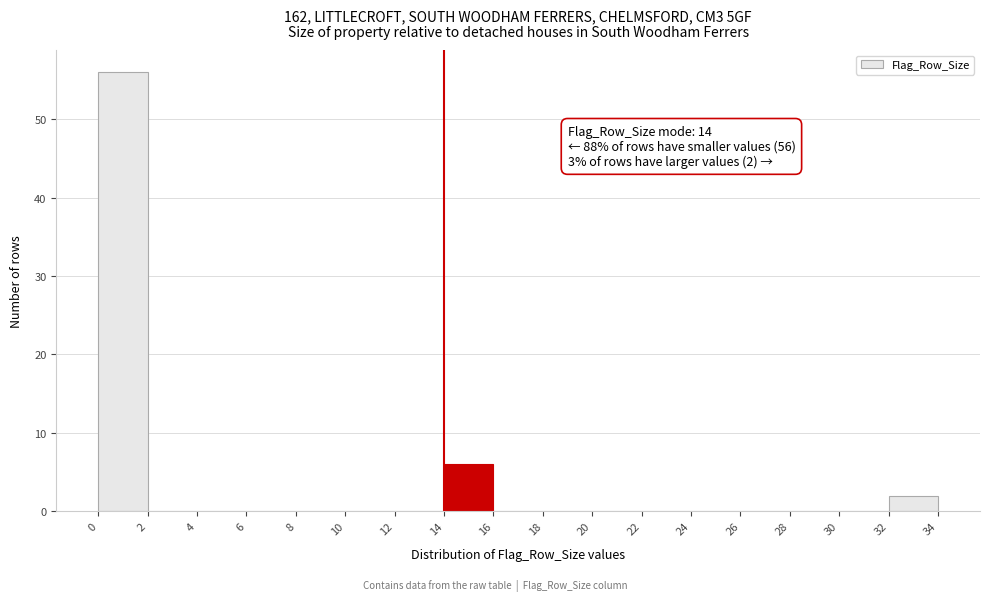

Over which range of the x-axis is the bar tallest?

0 to 2